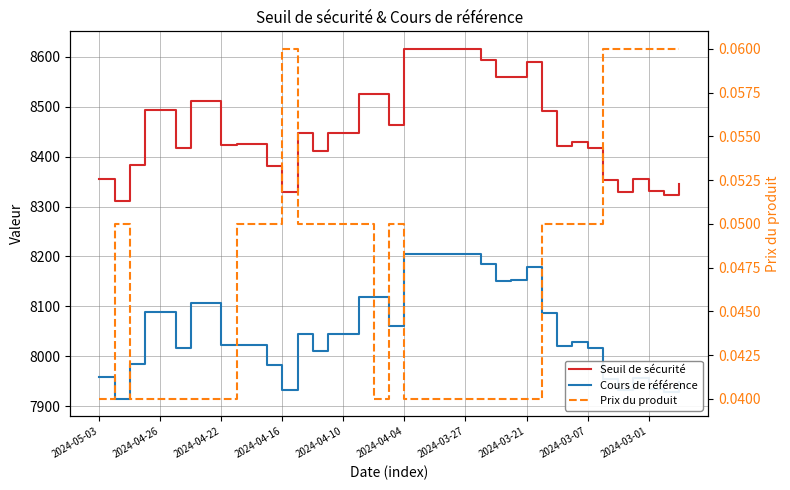

What is the sum of the Seuil de sécurité values at 2024-03-21 and 2024-03-01?

16919.6